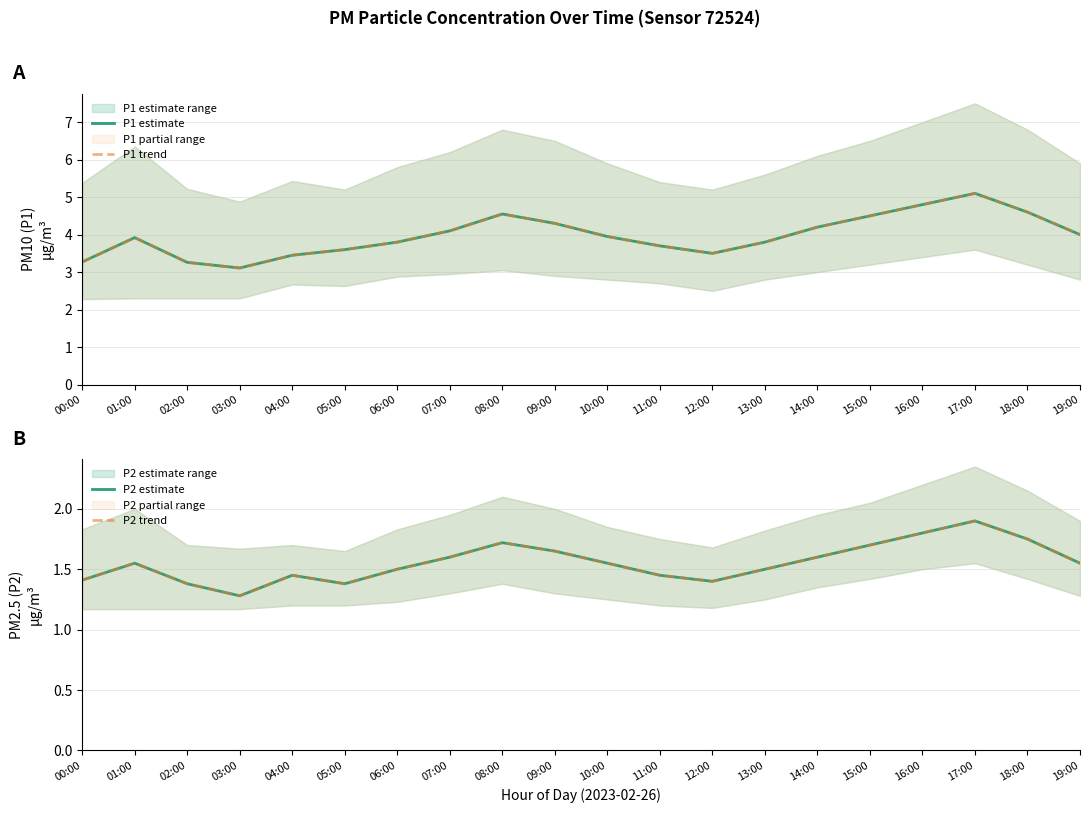

Which has a higher value, 02:00 or 10:00?

10:00